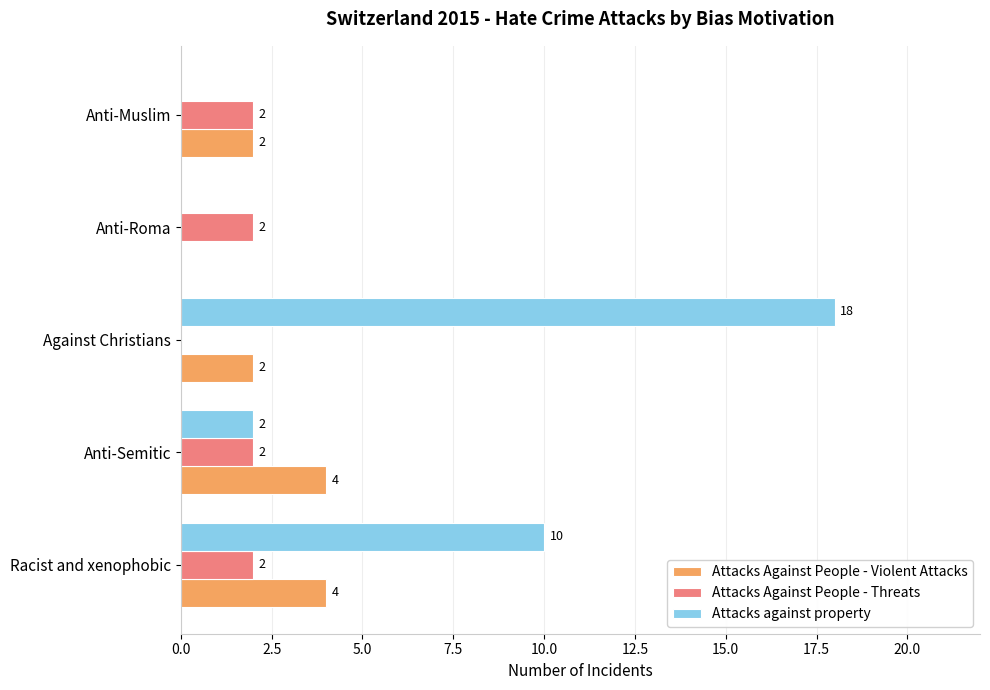

Which series changed the most between Against Christians and Anti-Muslim?

Attacks against property